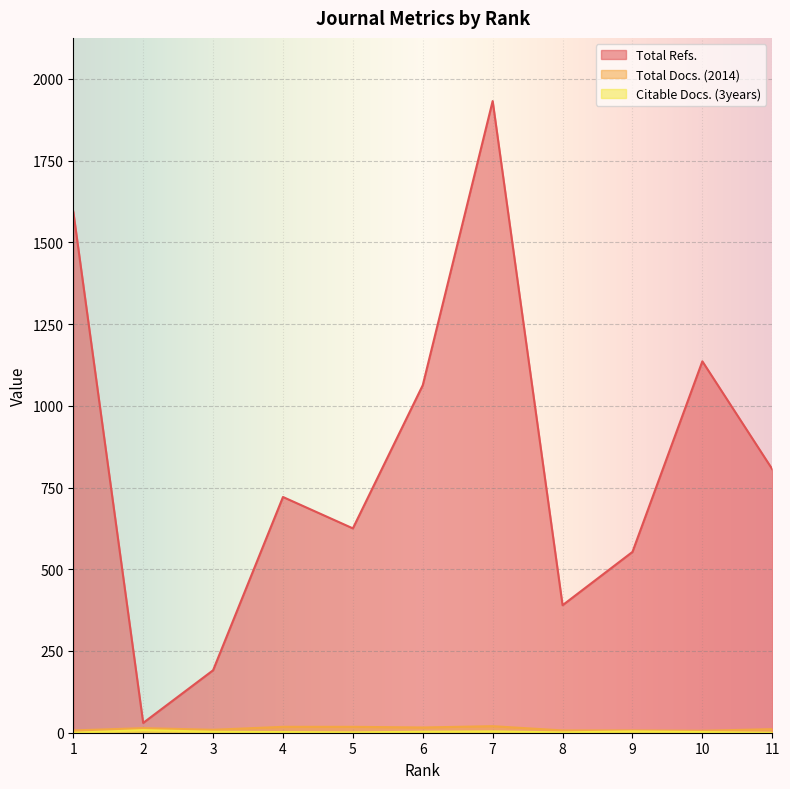

At 4, list the series in order from largest to smallest.

Total Refs., Total Docs. (2014), Citable Docs. (3years)